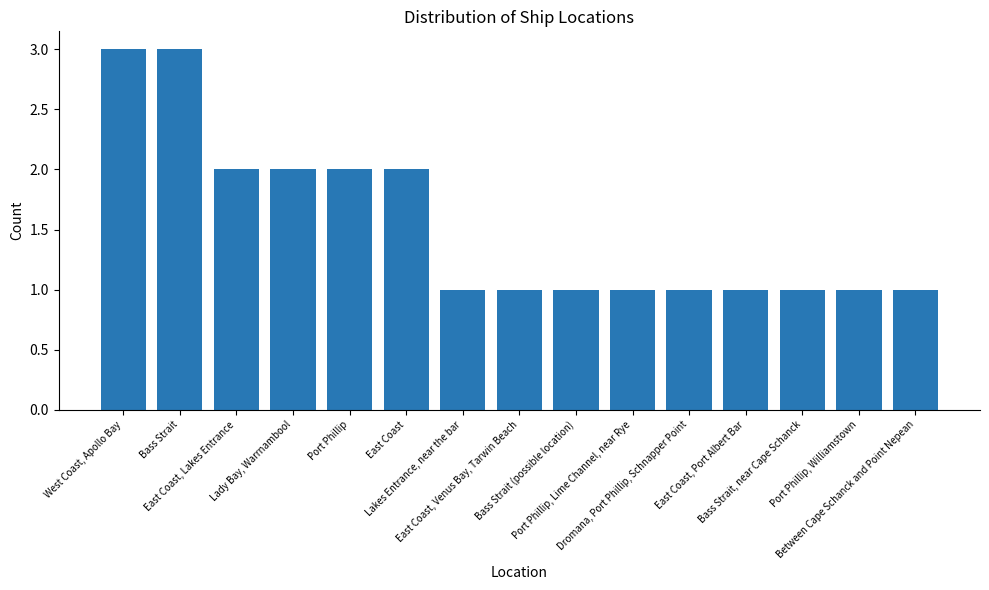

Does the chart contain any negative values?

No